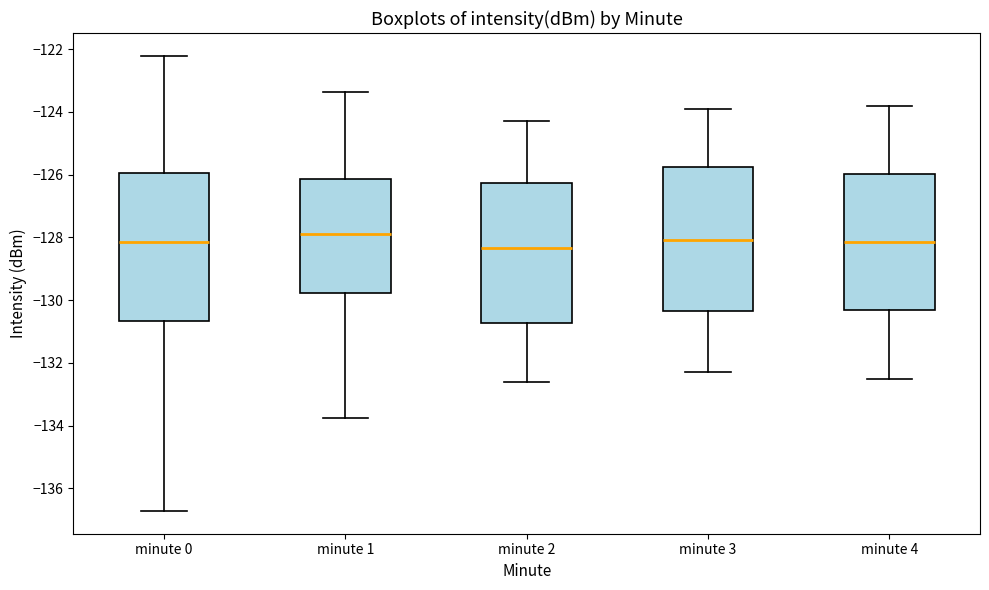

Reading left to right, read every box against the y-axis: the position of its median line, the range the box covers, and the ends of its whiskers. The values are not printed on the chart, so give them approximately, as read against the axis.

minute 0: median -128.2, box -130.6 to -126.0, whiskers -136.8 to -122.2
minute 1: median -127.8, box -129.8 to -126.2, whiskers -133.8 to -123.4
minute 2: median -128.4, box -130.8 to -126.2, whiskers -132.6 to -124.2
minute 3: median -128.0, box -130.4 to -125.8, whiskers -132.2 to -123.8
minute 4: median -128.2, box -130.4 to -126.0, whiskers -132.4 to -123.8